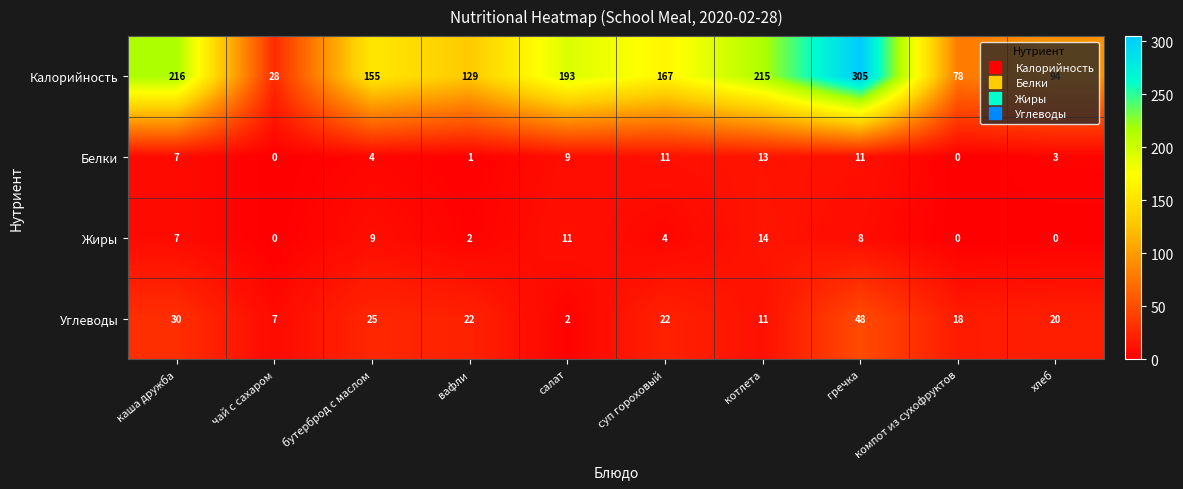

Which series has the largest range (max minus min)?

Калорийность